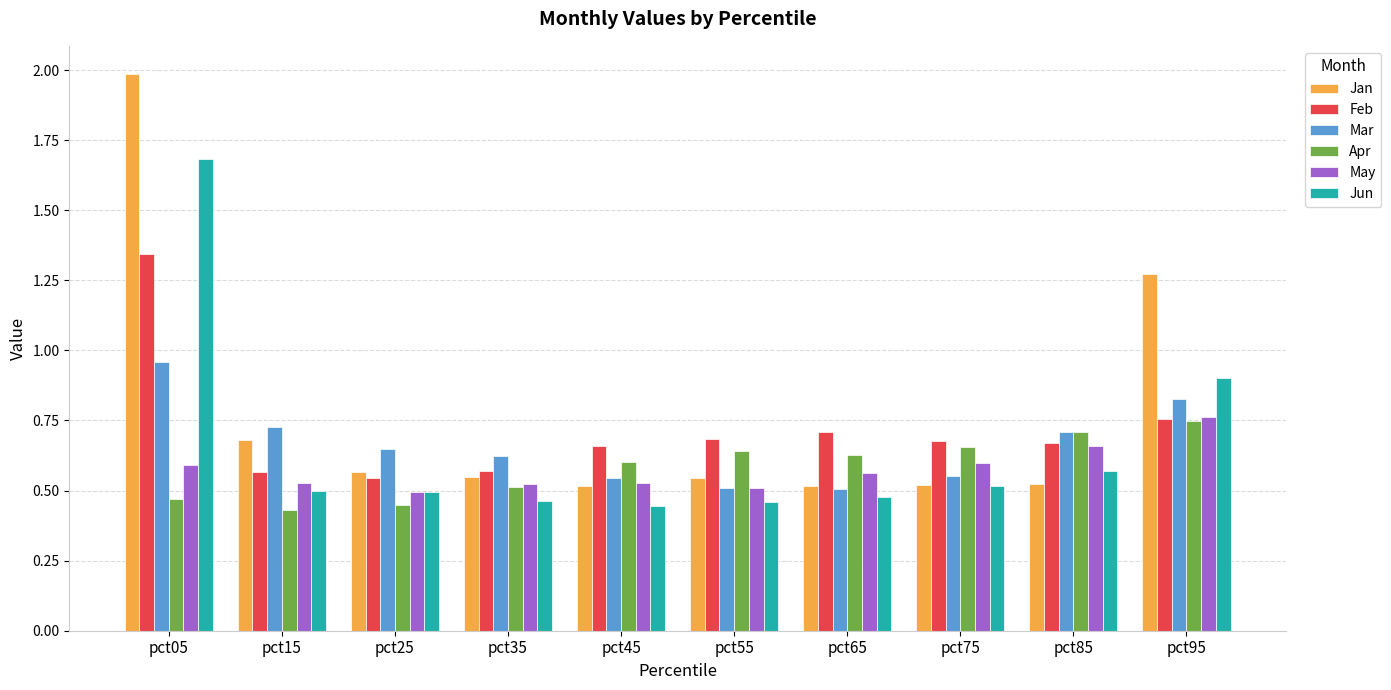

What is the total value across all series at pct75?

3.5